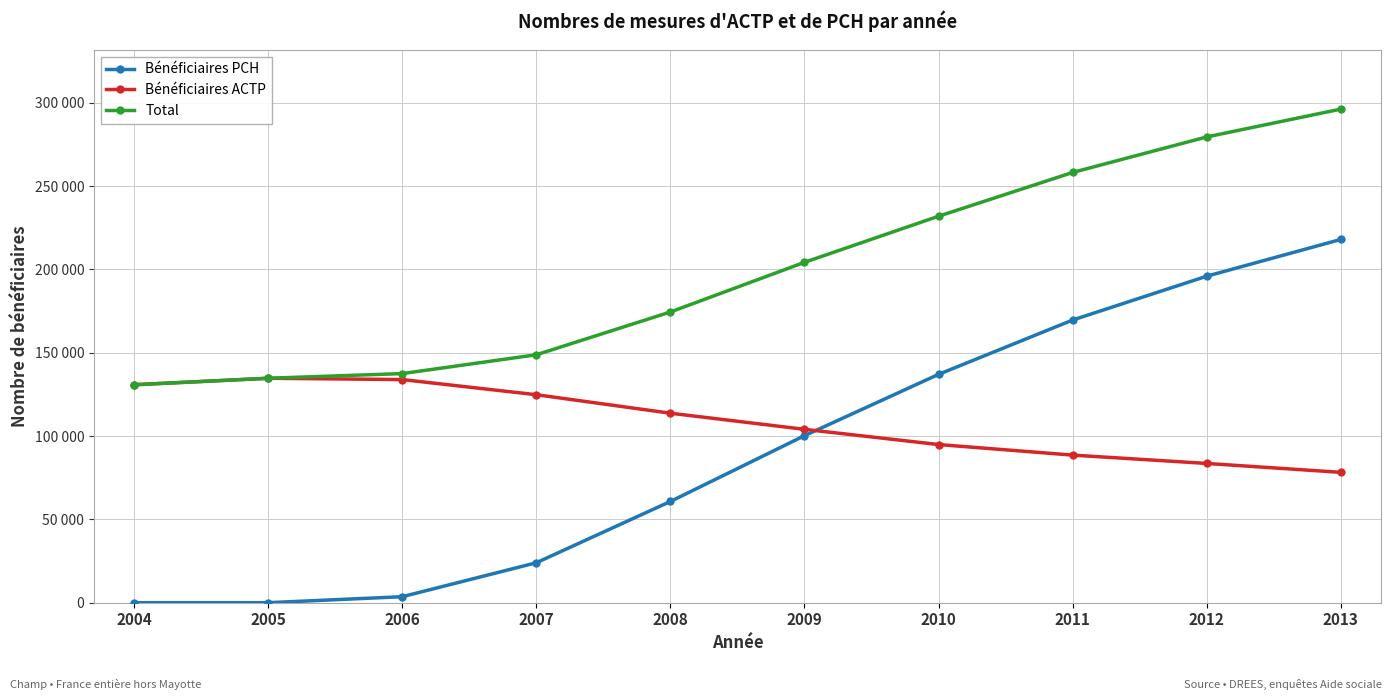

What are all the series names shown in the legend?

Bénéficiaires PCH, Bénéficiaires ACTP, Total